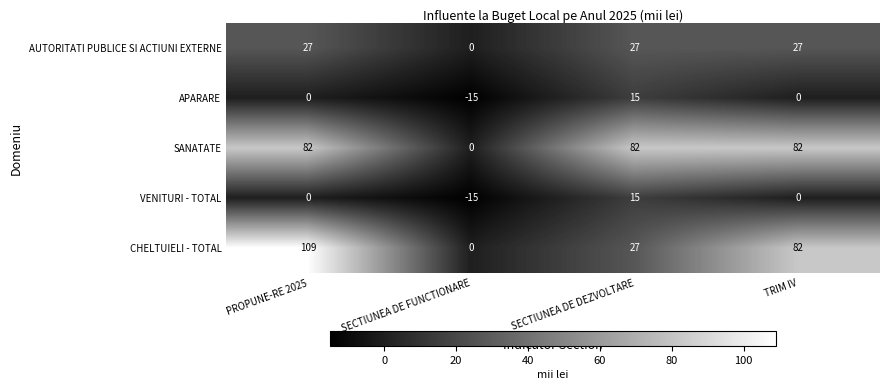

The VENITURI - TOTAL series shows 15 at SECTIUNEA DE DEZVOLTARE. True or false?

True